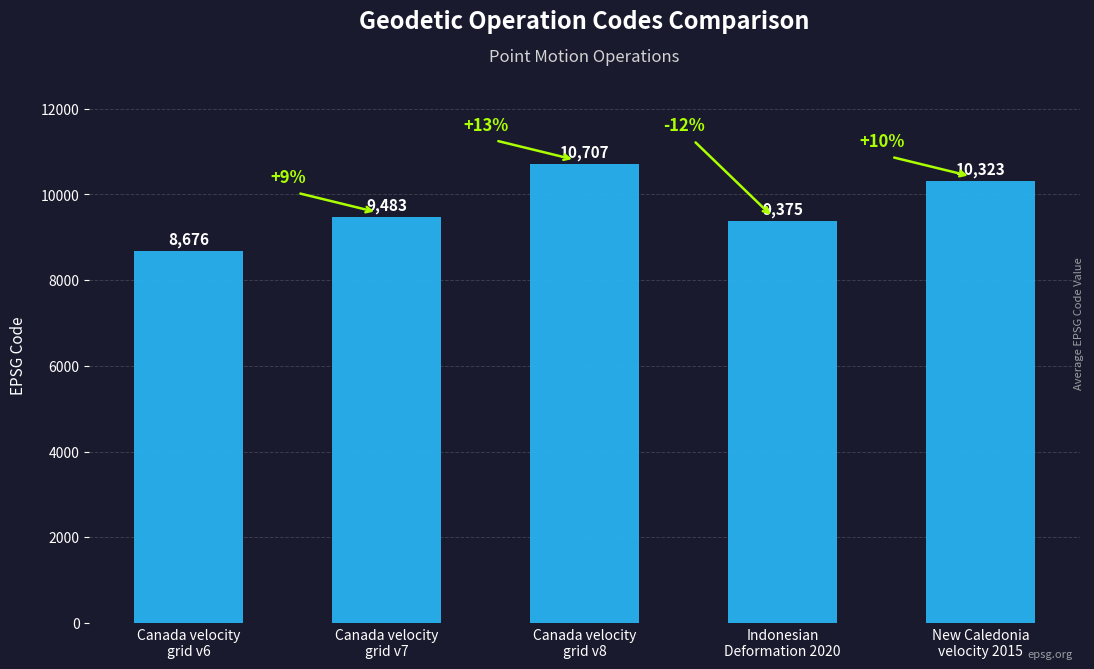

Which label corresponds to the largest value in the chart?

Canada velocity
grid v8